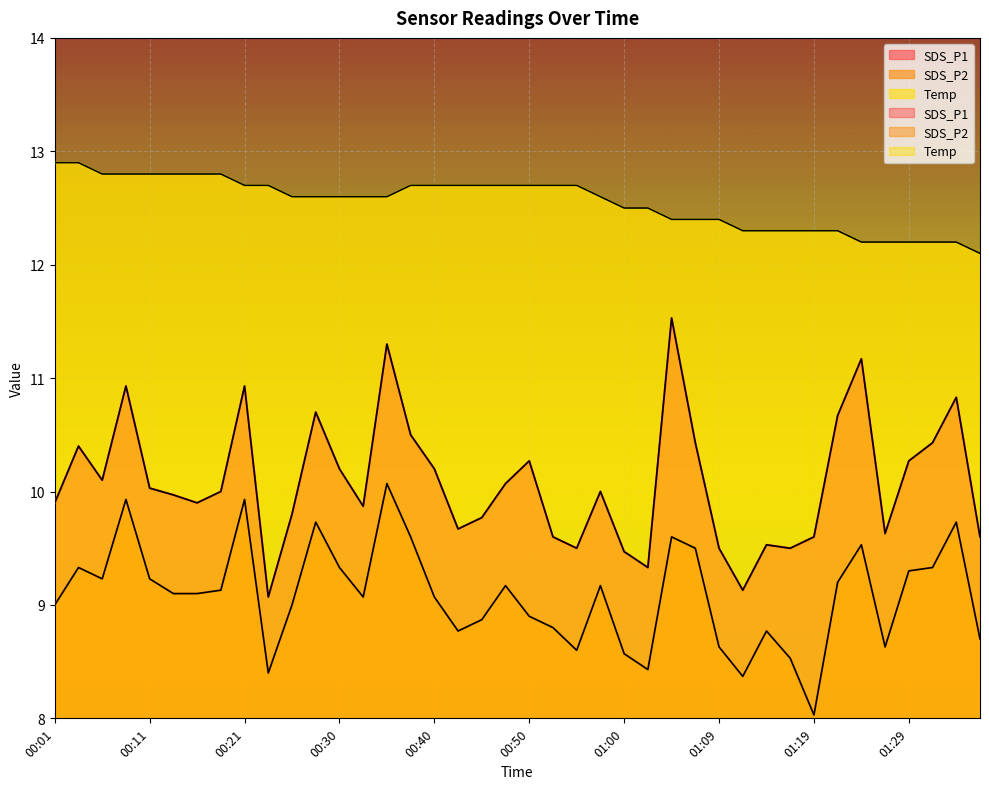

The SDS_P2 series shows 3.0 at 00:23. True or false?

False